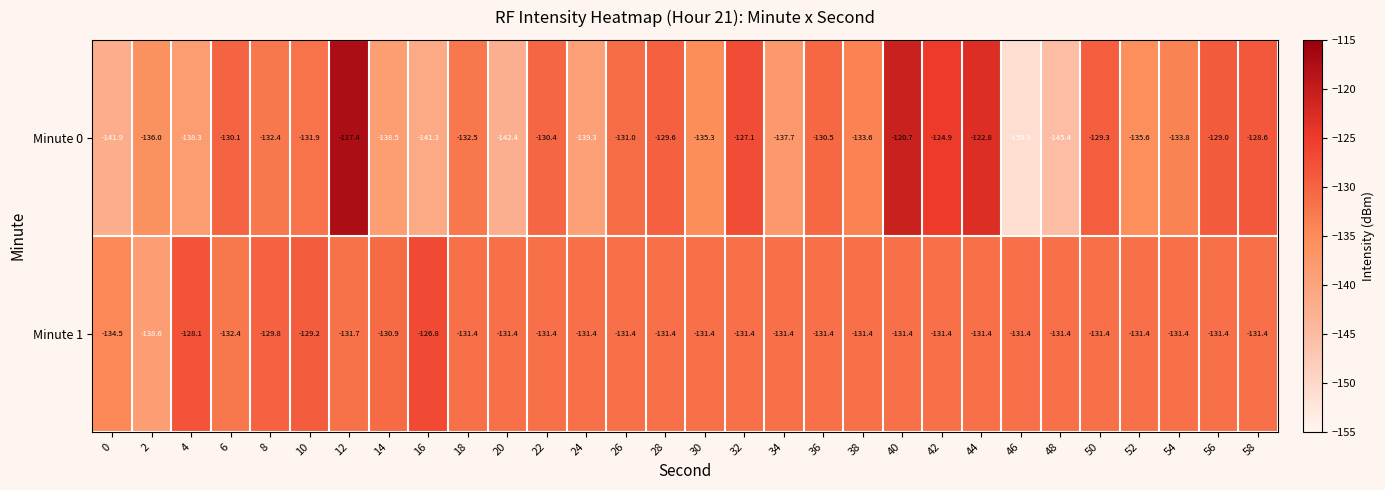

At 28, list the series in order from smallest to largest.

Minute 1, Minute 0